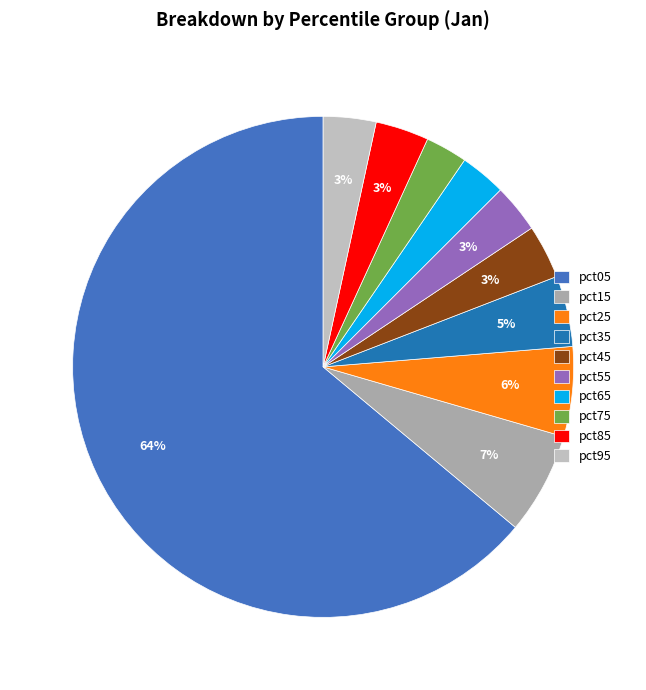

The pct55 slice represents 3% of the pie. True or false?

True